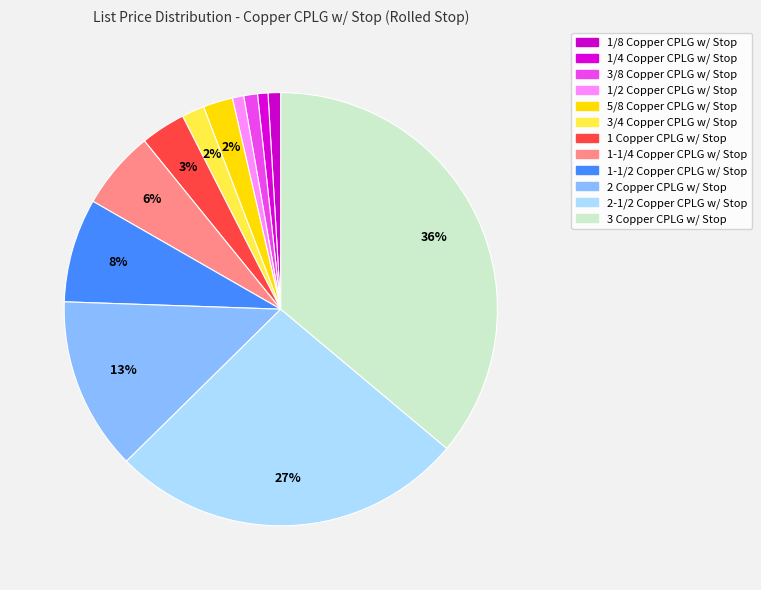

To the nearest percent, what is the average slice percentage?

8%